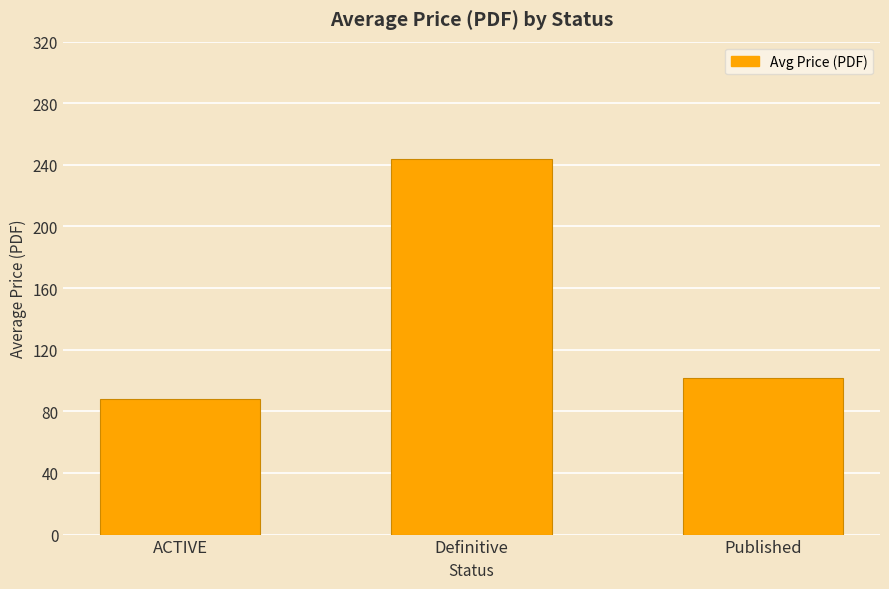

What is the approximate value at ACTIVE?

88.0